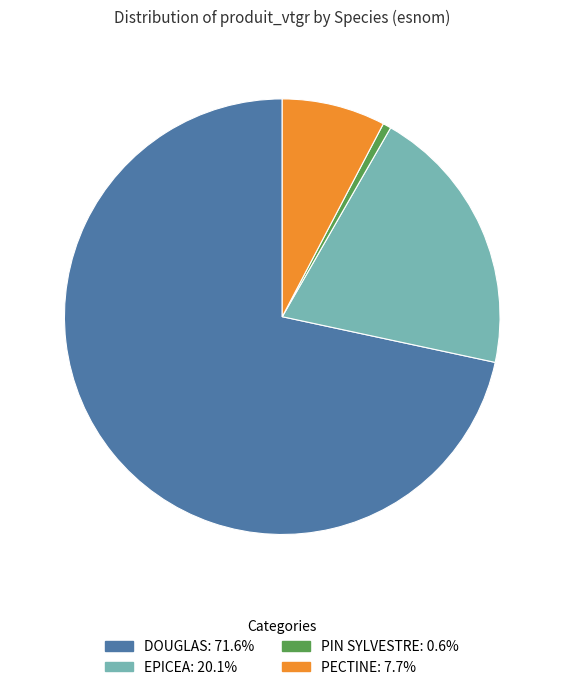

Is the sum of PIN SYLVESTRE and PECTINE greater than half?

No